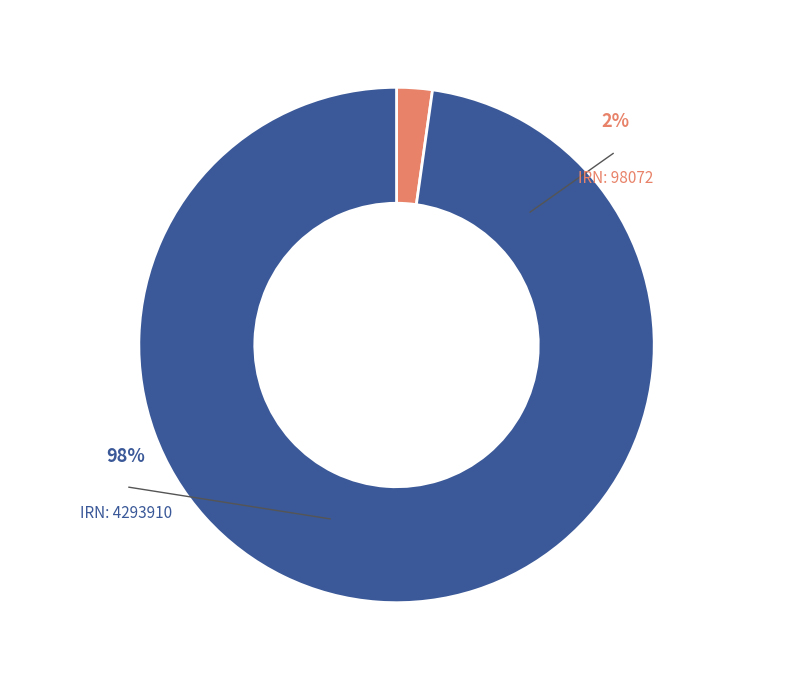

What percentage is the 941c3426-2a80-4e2a-b1a8-4dd3981fdf4b slice, to the nearest percent?

2%